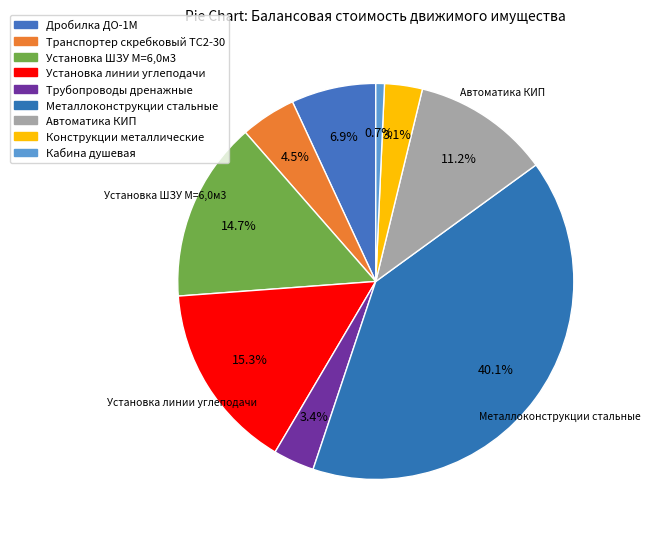

Combined, do Установка ШЗУ М=6,0м3 and Трубопроводы дренажные account for over 50%?

No